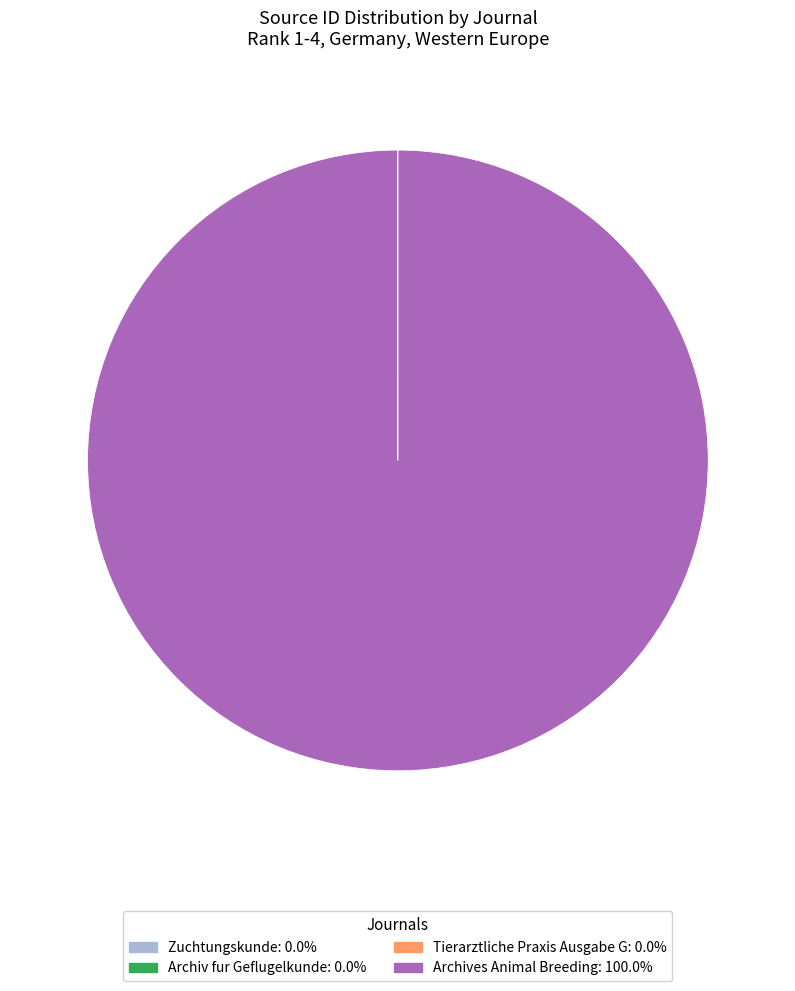

Is Archives Animal Breeding: 100.0% the majority of the pie?

Yes